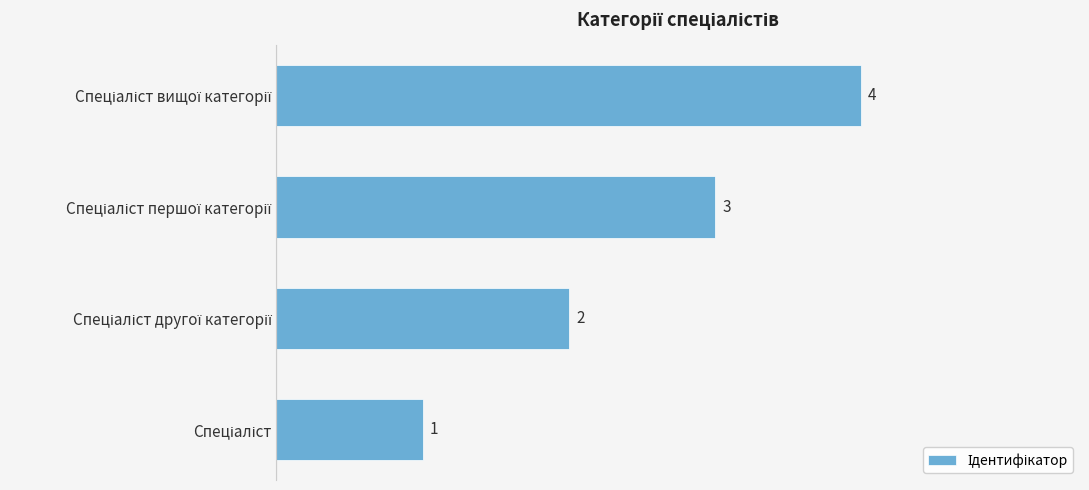

Count the number of categories in the chart.

4